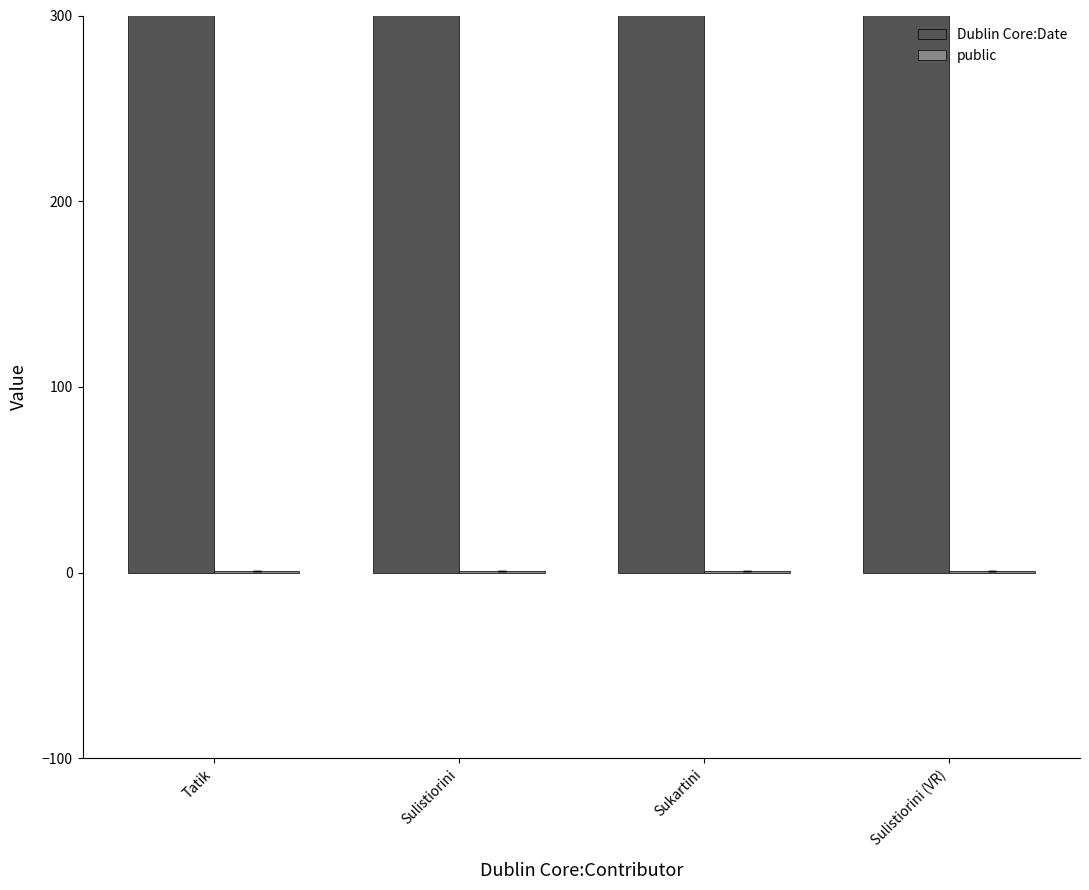

At which label is public closest to 1?

Tatik